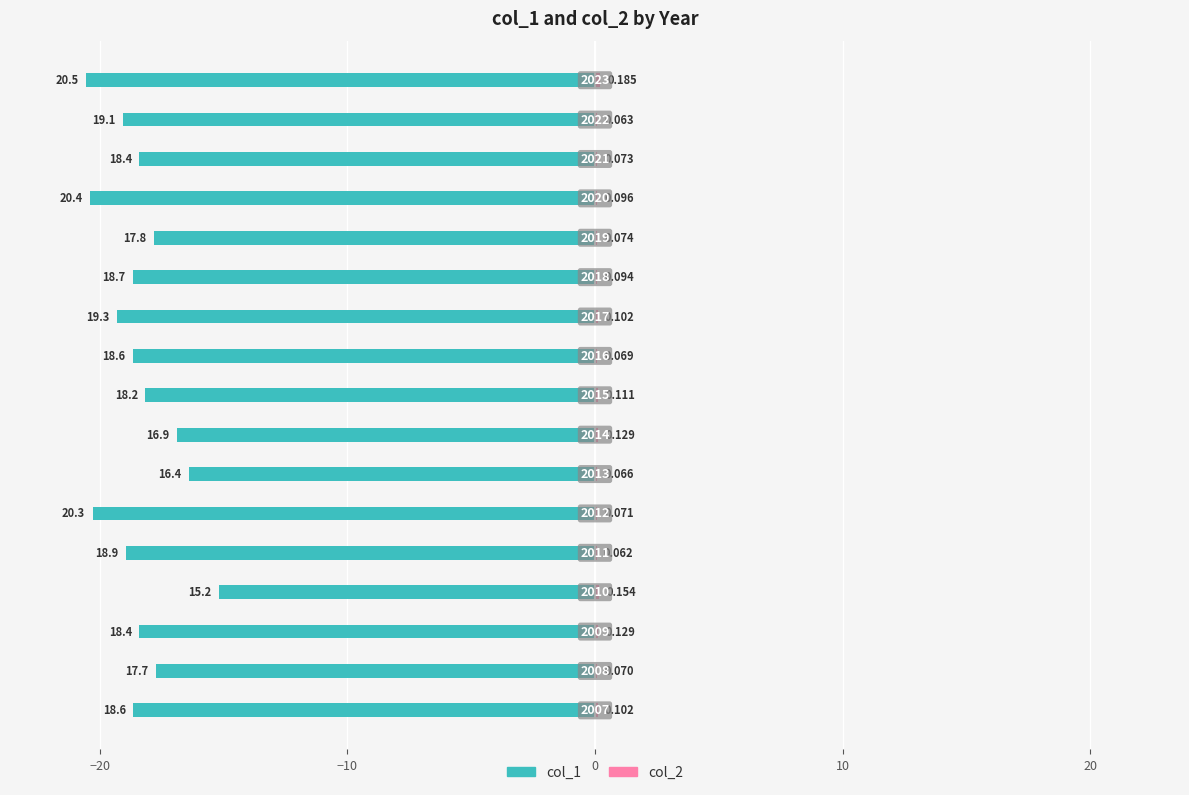

Are the bars horizontal?

Yes